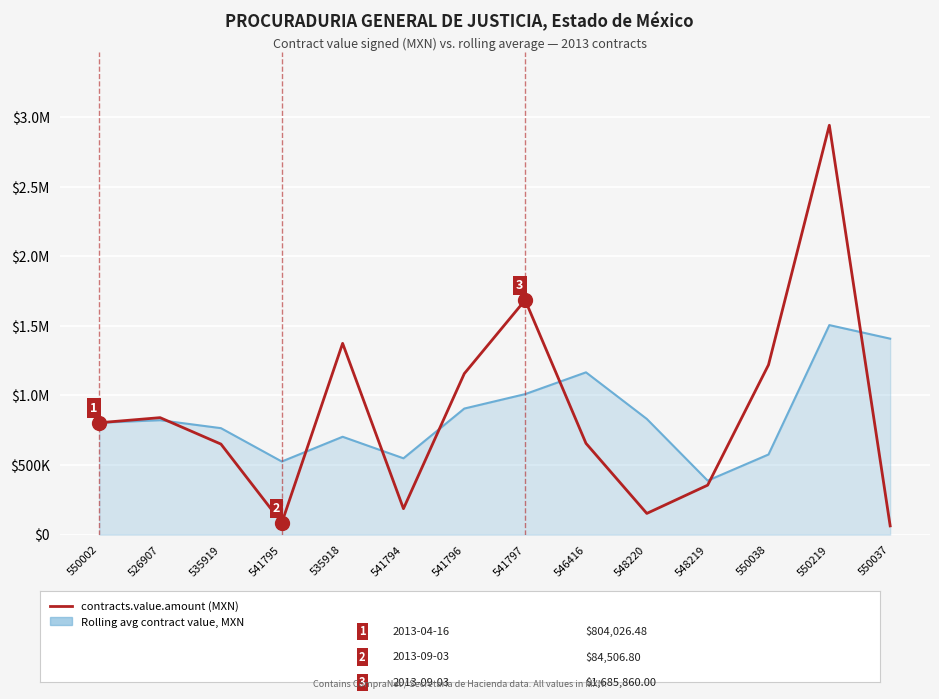

Does the chart have visible grid lines?

Yes